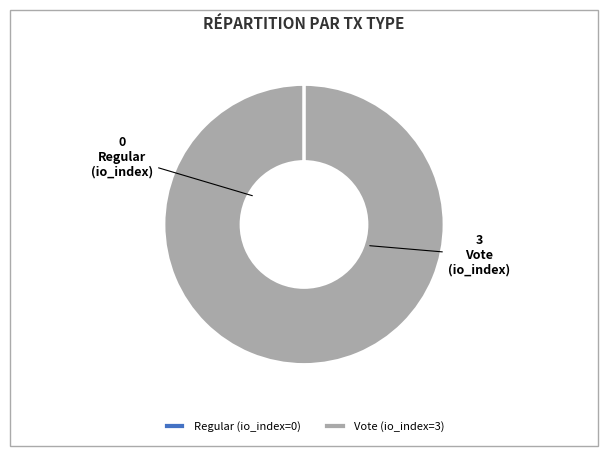

Does Vote account for over 50% of the chart?

Yes